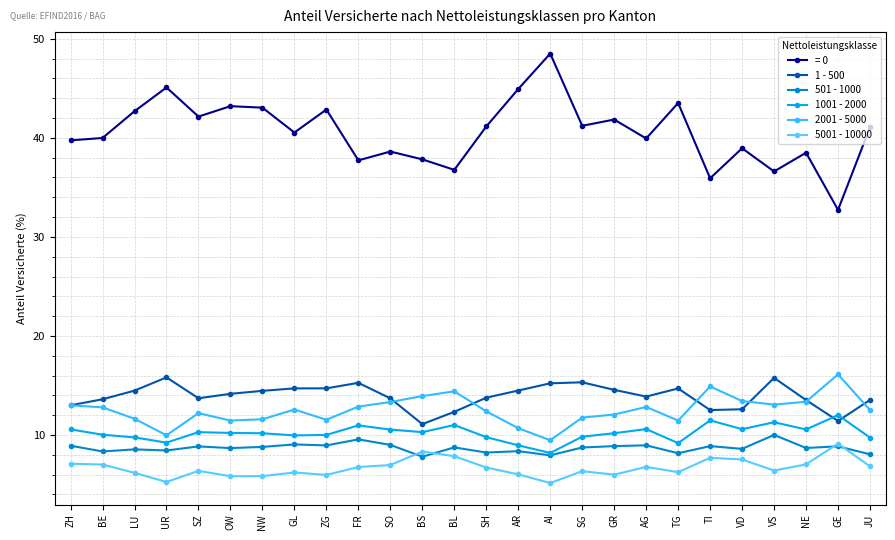

At which category does 1001 - 2000 reach its first local peak?

SZ